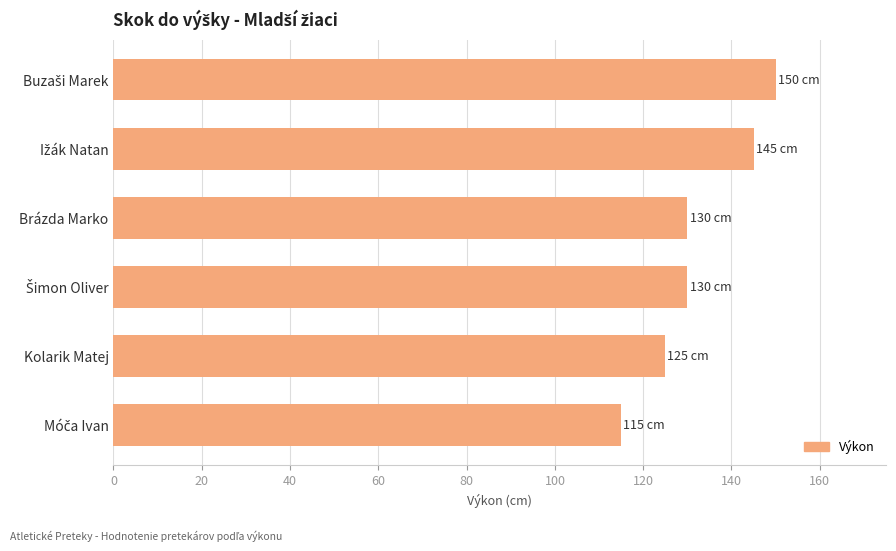

What is the difference between the second highest and minimum values?

30